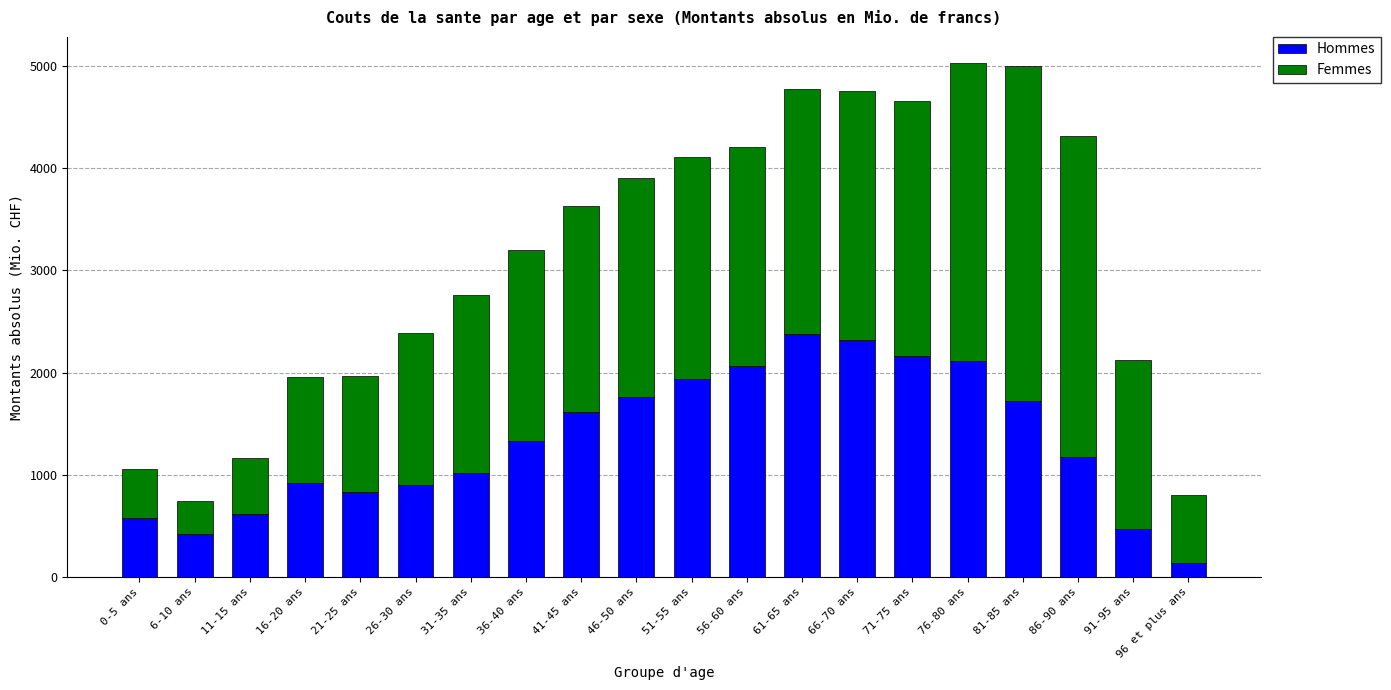

Are the bars horizontal?

No